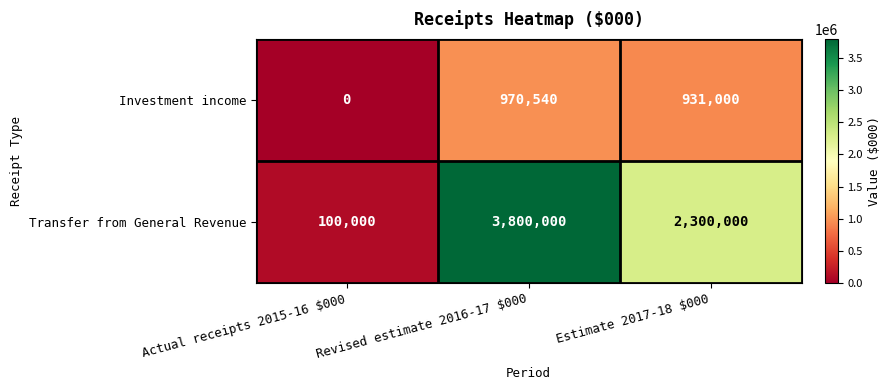

How many categories are shown in the chart?

3